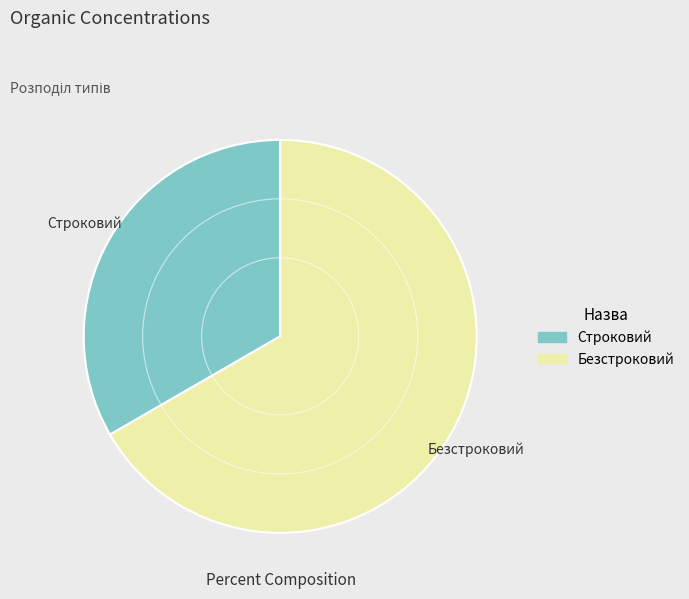

Between Строковий and Безстроковий, which is larger?

Безстроковий